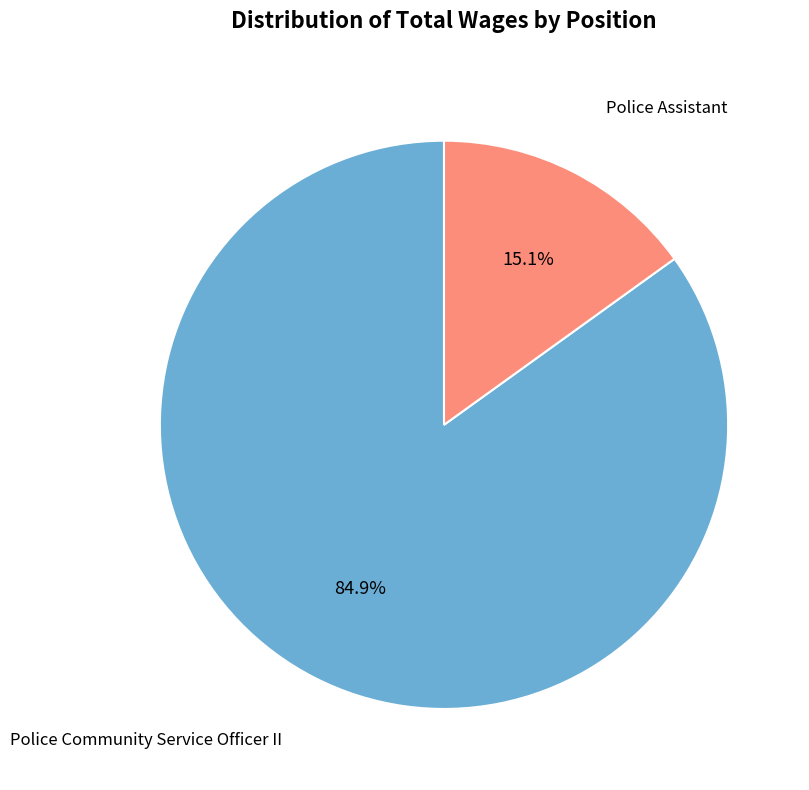

Does any single category account for the majority?

Yes